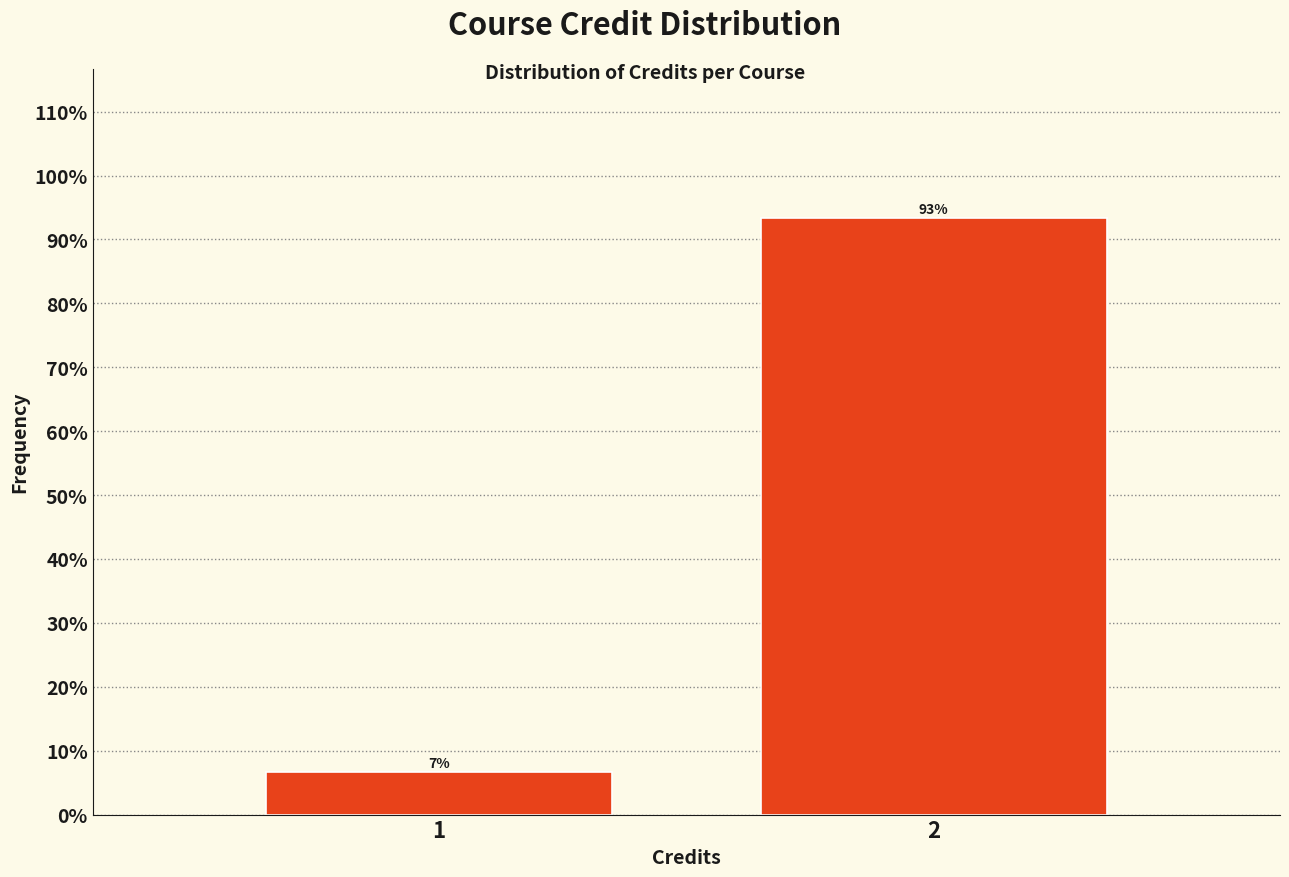

What is the average value?

50.0